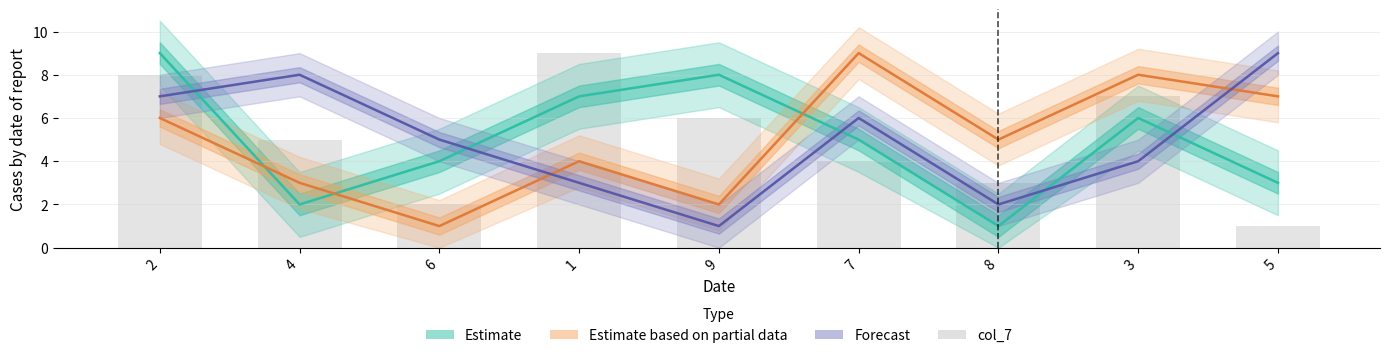

Count the values in the range 3 to 7.

5